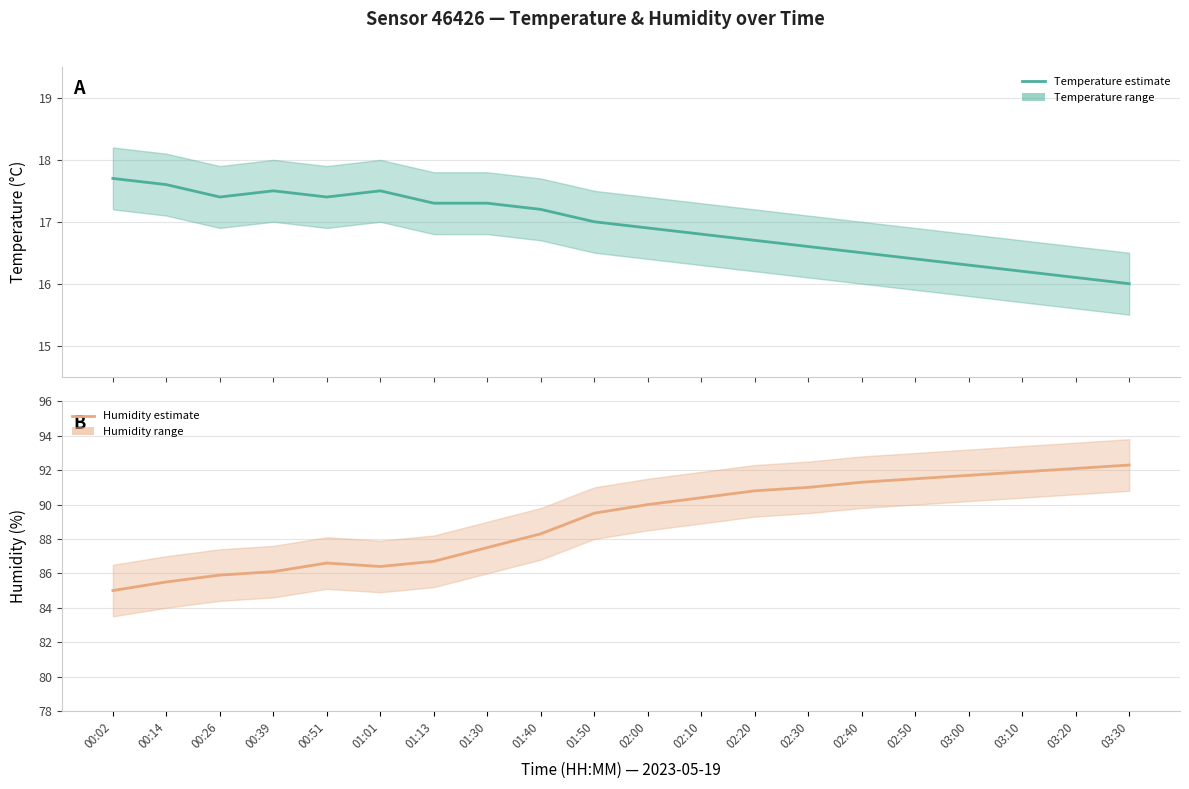

How many interior local valleys does the humidity_mean series have?

1